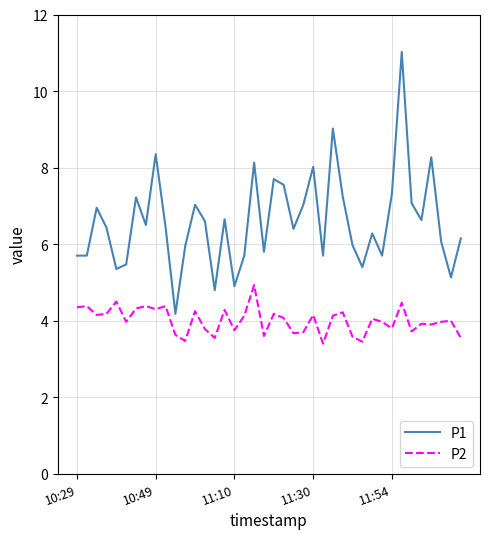

True or false: P2 and P1 cross at least once.

False